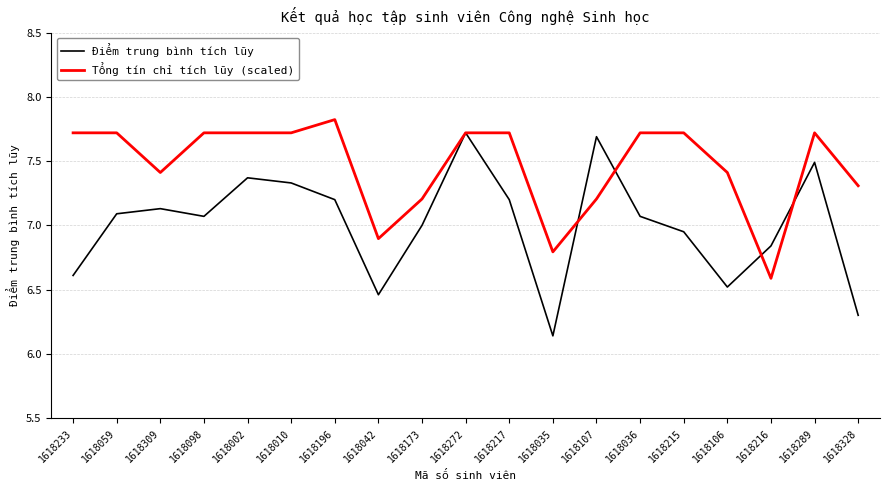

What is the greatest value displayed?

7.8